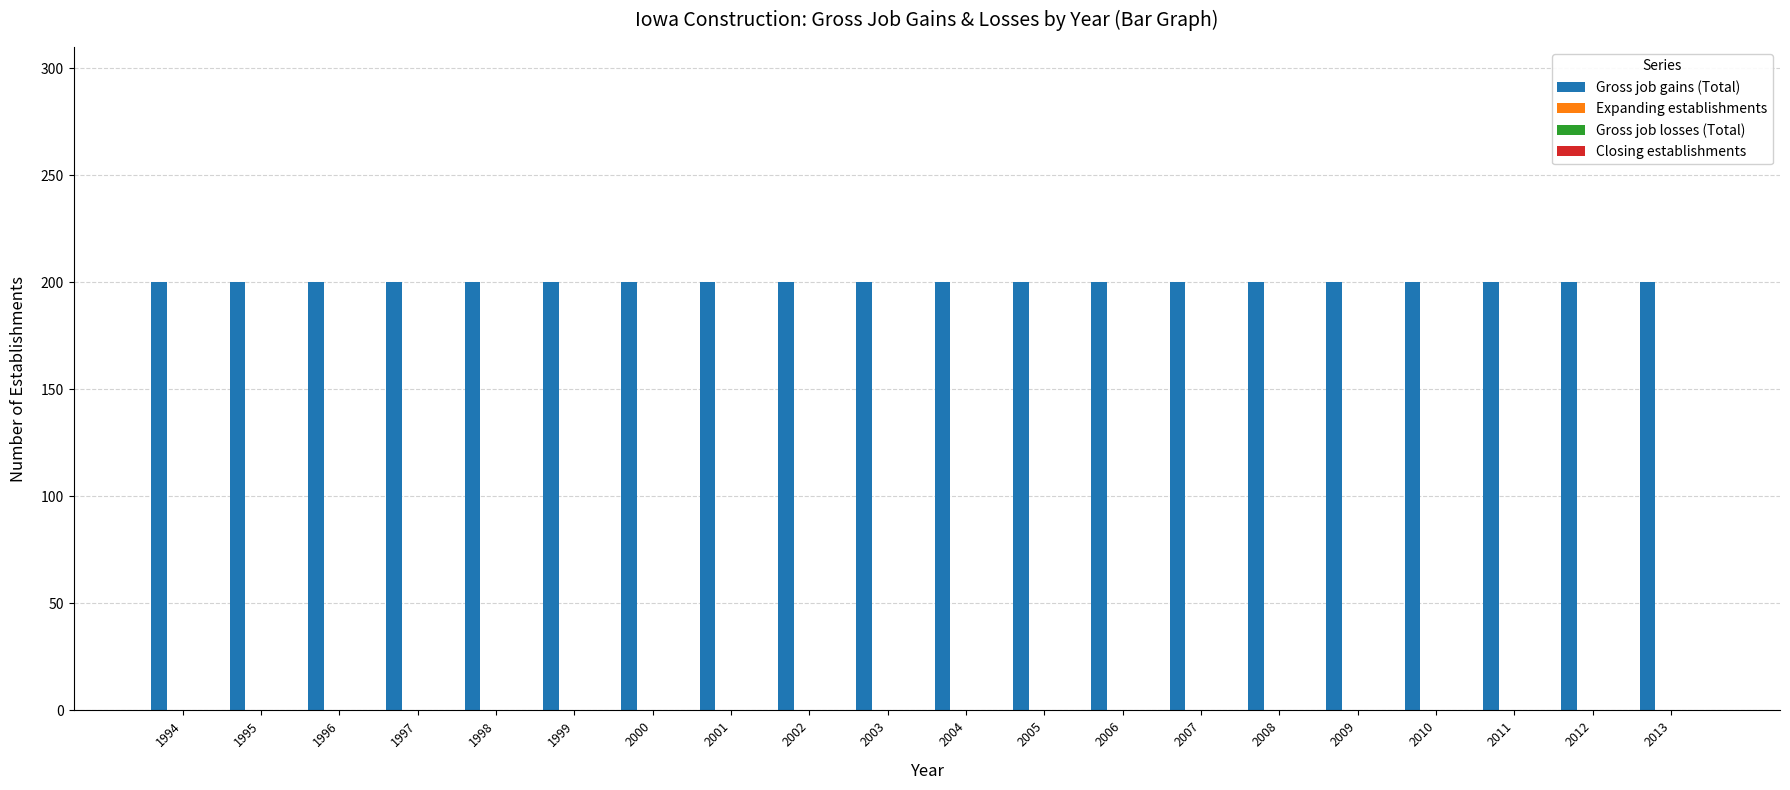

Rank the series at 2001 from lowest to highest value.

Expanding establishments, Gross job losses (Total), Closing establishments, Gross job gains (Total)